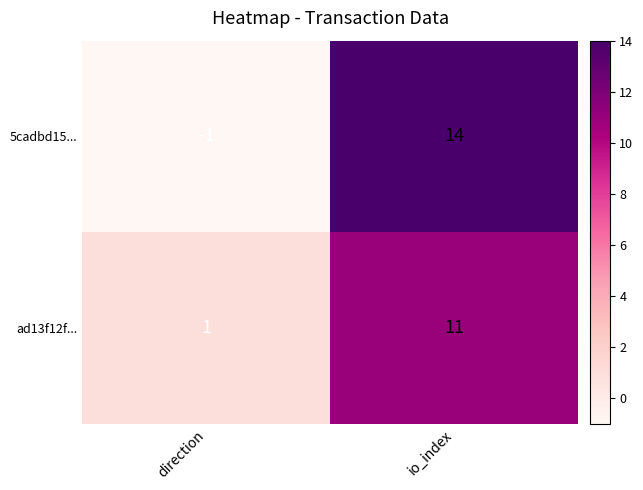

List the series in order of their peak value, highest first.

5cadbd15..., ad13f12f...